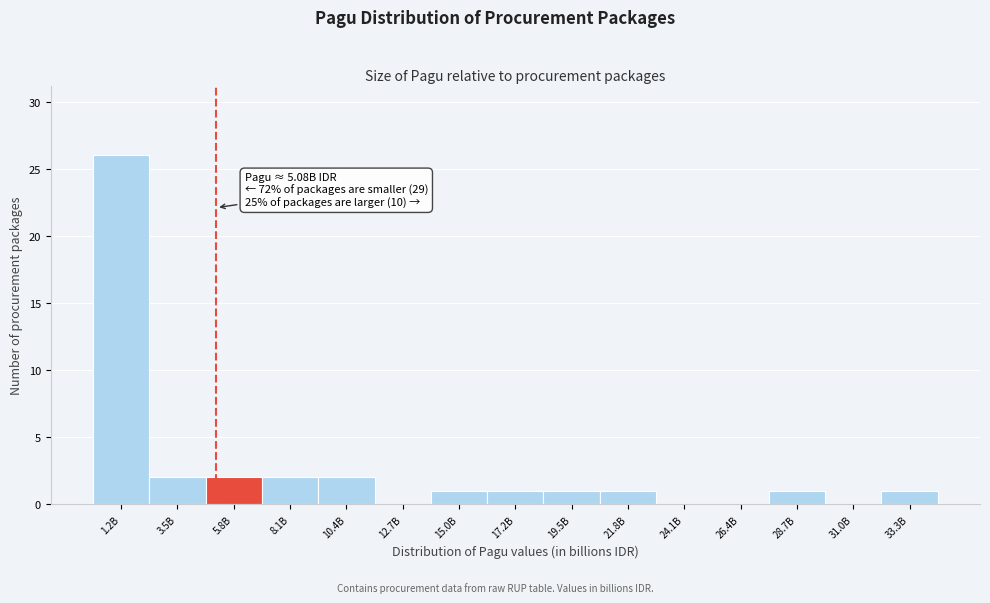

Reading left to right, transcribe all the data shown in this chart.

1.2B=26	3.5B=2	5.8B=2	8.1B=2	10.4B=2	12.7B=0	15.0B=1	17.2B=1	19.5B=1	21.8B=1	24.1B=0	26.4B=0	28.7B=1	31.0B=0	33.3B=1